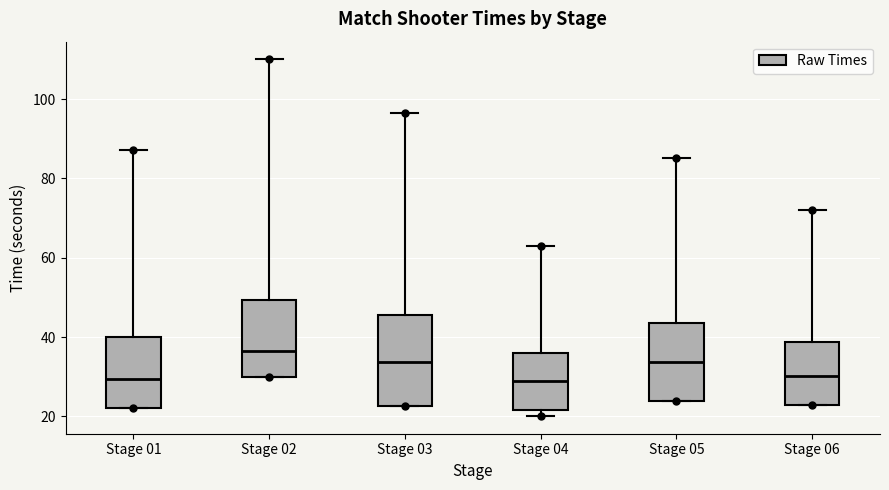

Reading left to right, transcribe this box plot: for each box, give where its median line is, the range the box spans, and where its two whiskers end, as read against the y-axis. The values are not printed on the chart, so give them approximately, as read against the axis.

Stage 01: median 30, box 22 to 40, whiskers 22 to 88
Stage 02: median 36, box 30 to 50, whiskers 30 to 110
Stage 03: median 34, box 22 to 46, whiskers 22 to 96
Stage 04: median 28, box 22 to 36, whiskers 20 to 62
Stage 05: median 34, box 24 to 44, whiskers 24 to 86
Stage 06: median 30, box 22 to 38, whiskers 22 to 72